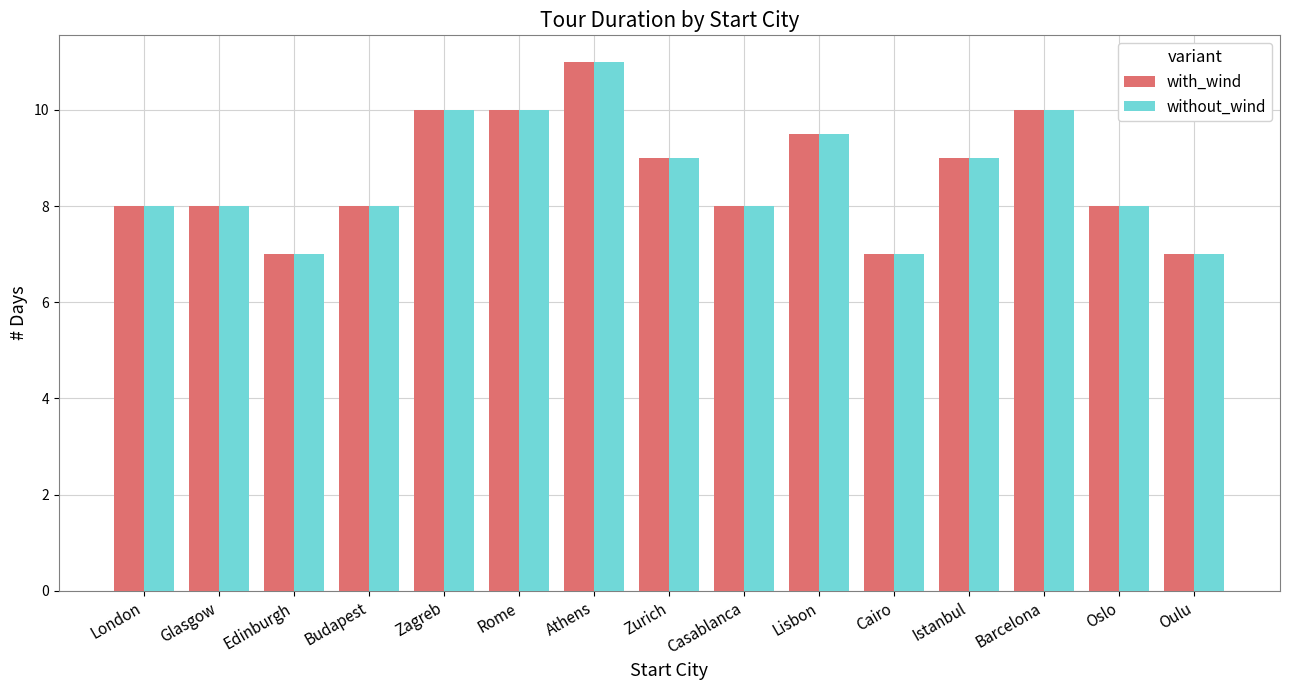

Reading right to left, list all the values displayed in this chart.

with_wind: Oulu=7.0	Oslo=8.0	Barcelona=10.0	Istanbul=9.0	Cairo=7.0	Lisbon=9.5	Casablanca=8.0	Zurich=9.0	Athens=11.0	Rome=10.0	Zagreb=10.0	Budapest=8.0	Edinburgh=7.0	Glasgow=8.0	London=8.0
without_wind: Oulu=7.0	Oslo=8.0	Barcelona=10.0	Istanbul=9.0	Cairo=7.0	Lisbon=9.5	Casablanca=8.0	Zurich=9.0	Athens=11.0	Rome=10.0	Zagreb=10.0	Budapest=8.0	Edinburgh=7.0	Glasgow=8.0	London=8.0